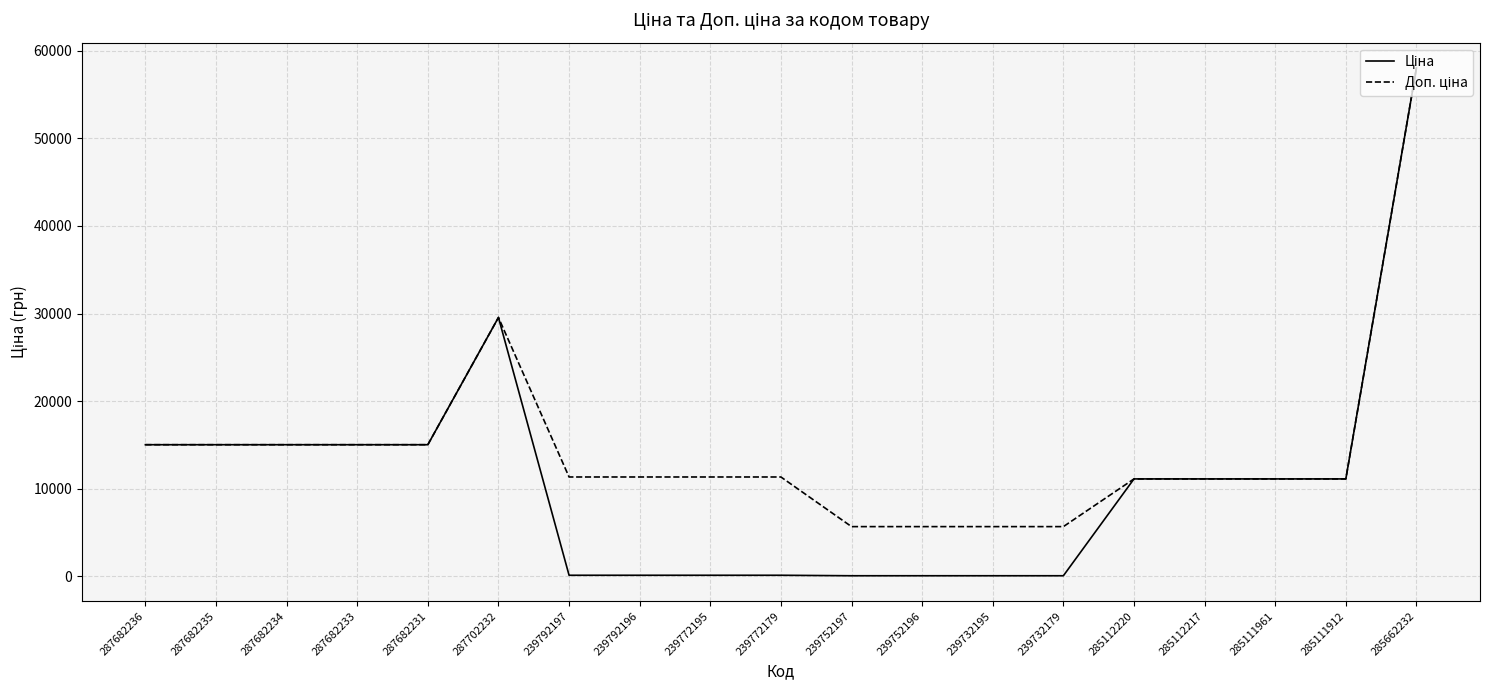

What is the total value across all series at 287682236?

30038.4